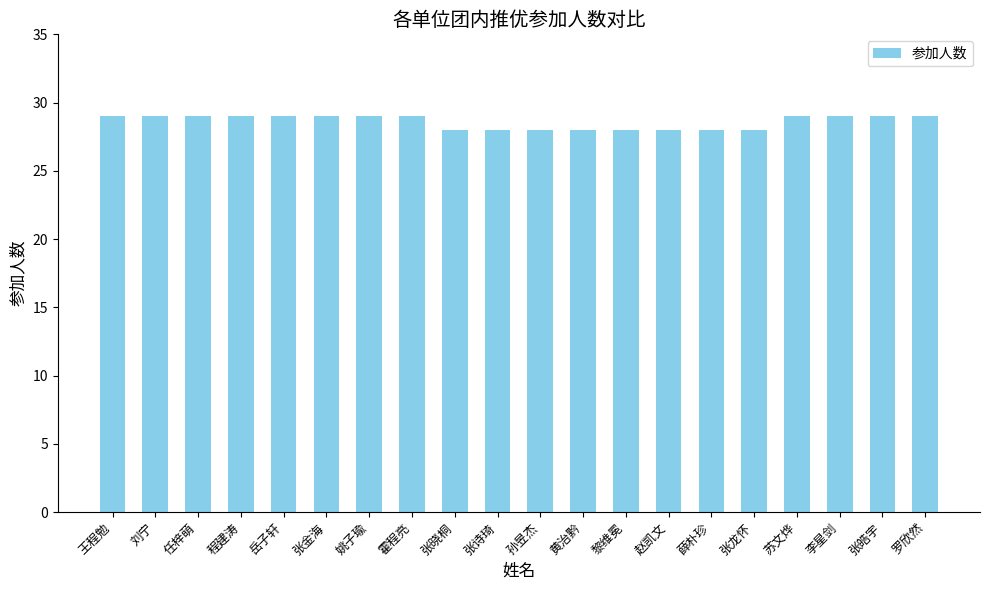

Read the value at 岳子轩.

29